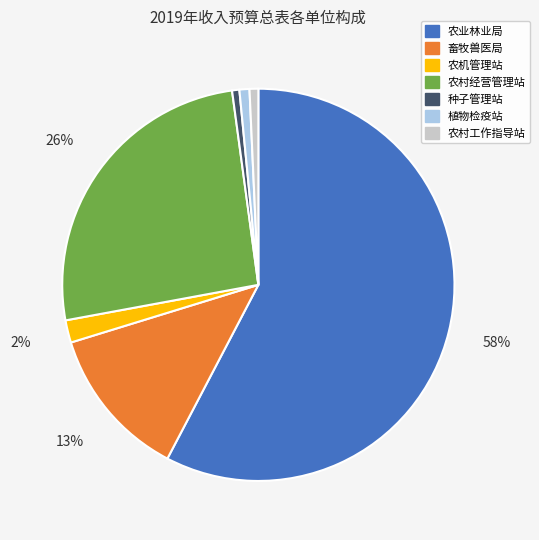

How many segments does this pie chart have?

7